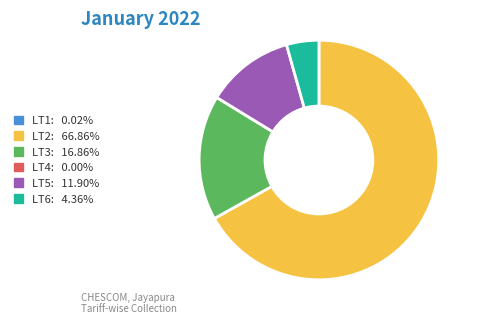

Which slice represents more than half of the pie?

LT2